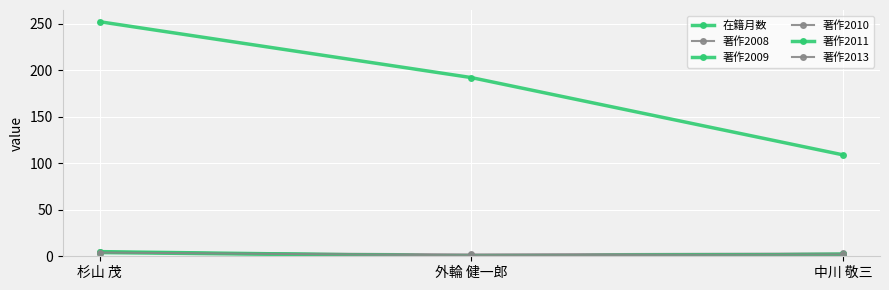

Read the 著作2011 value at 杉山 茂.

5